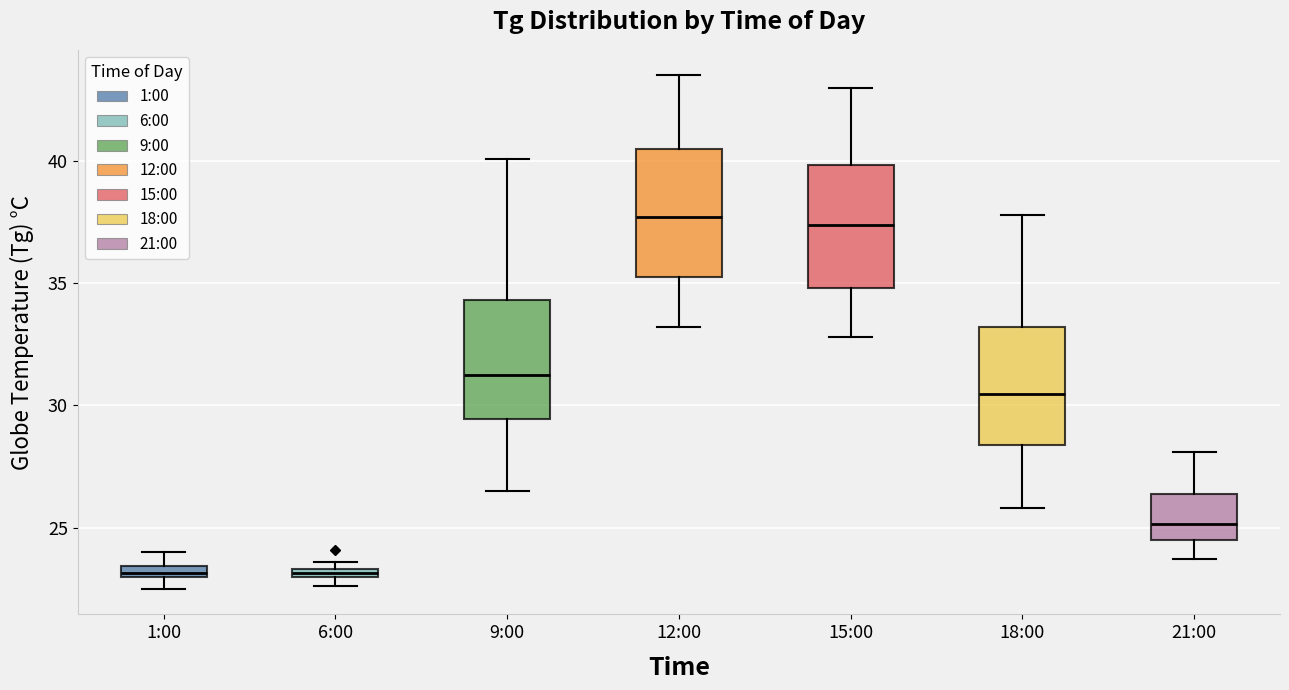

Where does the median line of the box for 12:00 sit on the y-axis? The values are not printed on the chart, so give them approximately, as read against the axis.

37.5